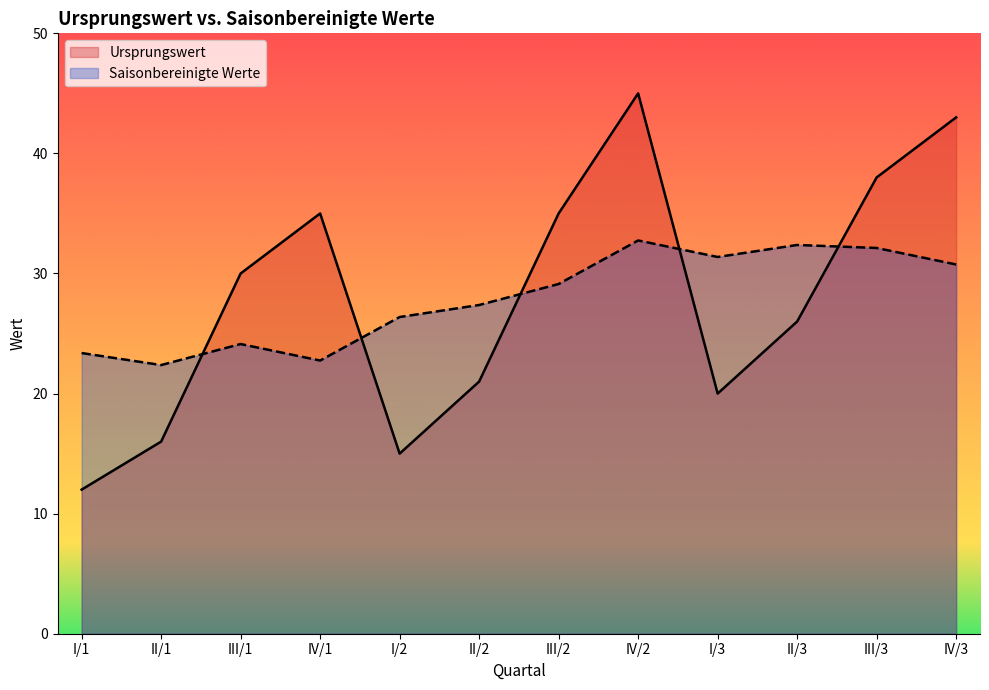

Does the chart display data point markers on the line(s)?

No